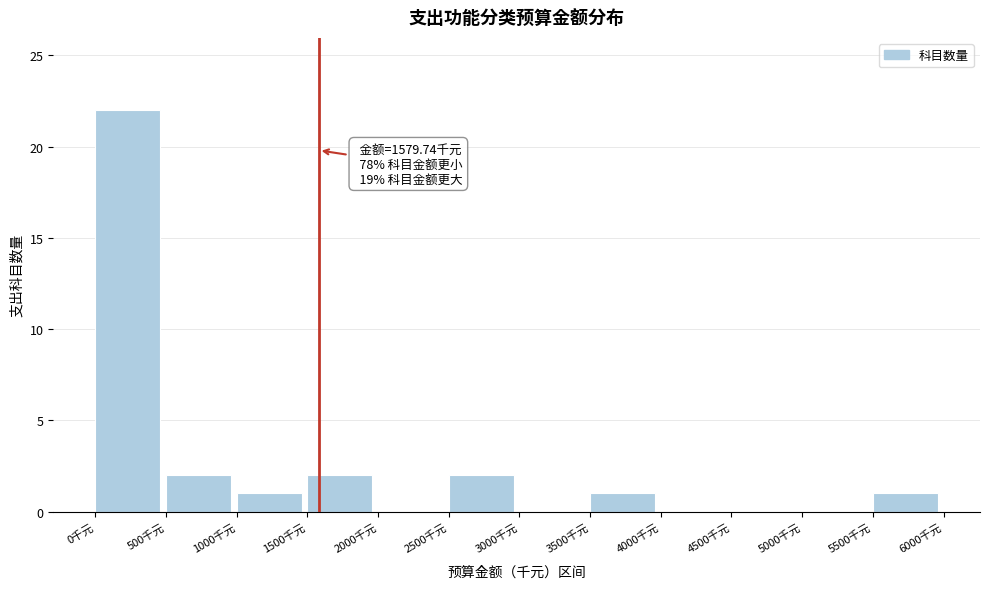

Over which range of the x-axis is the bar tallest?

0 to 500